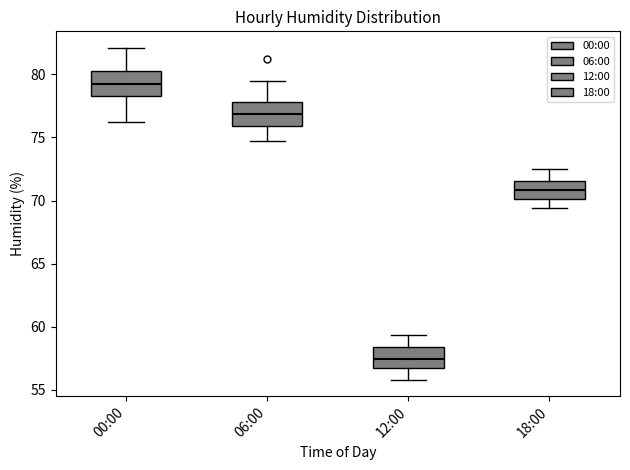

Where does the median line of the box for 06:00 sit on the y-axis? The values are not printed on the chart, so give them approximately, as read against the axis.

77.0